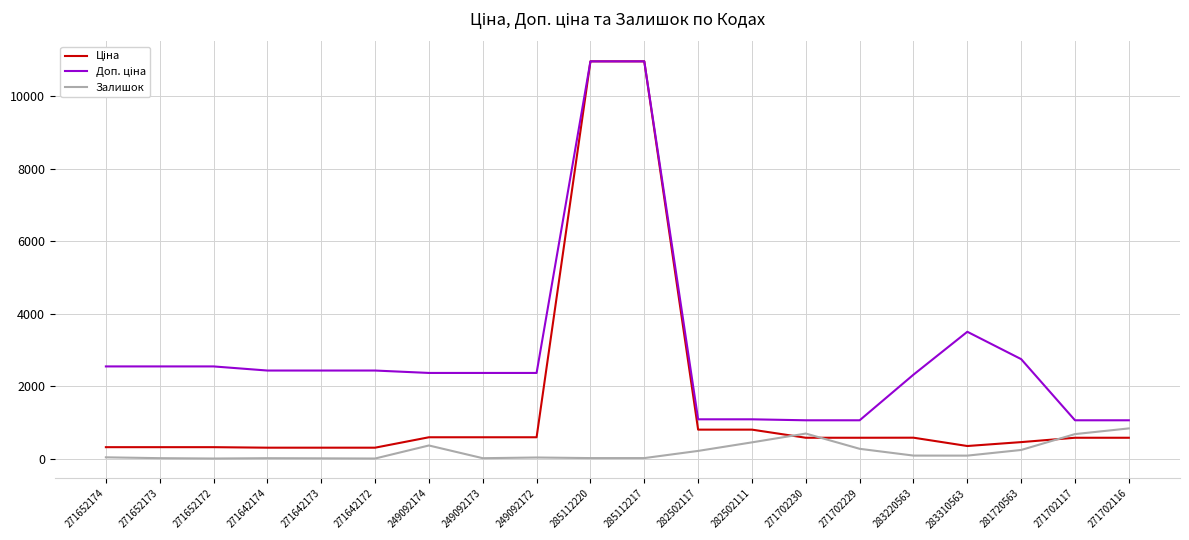

What is the difference between the highest and lowest values at 271702117?

481.9